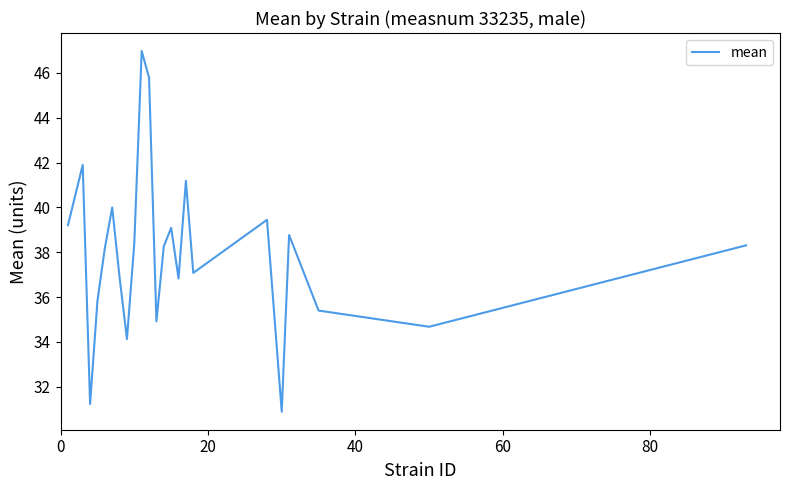

What is the maximum value shown in the chart?

47.0